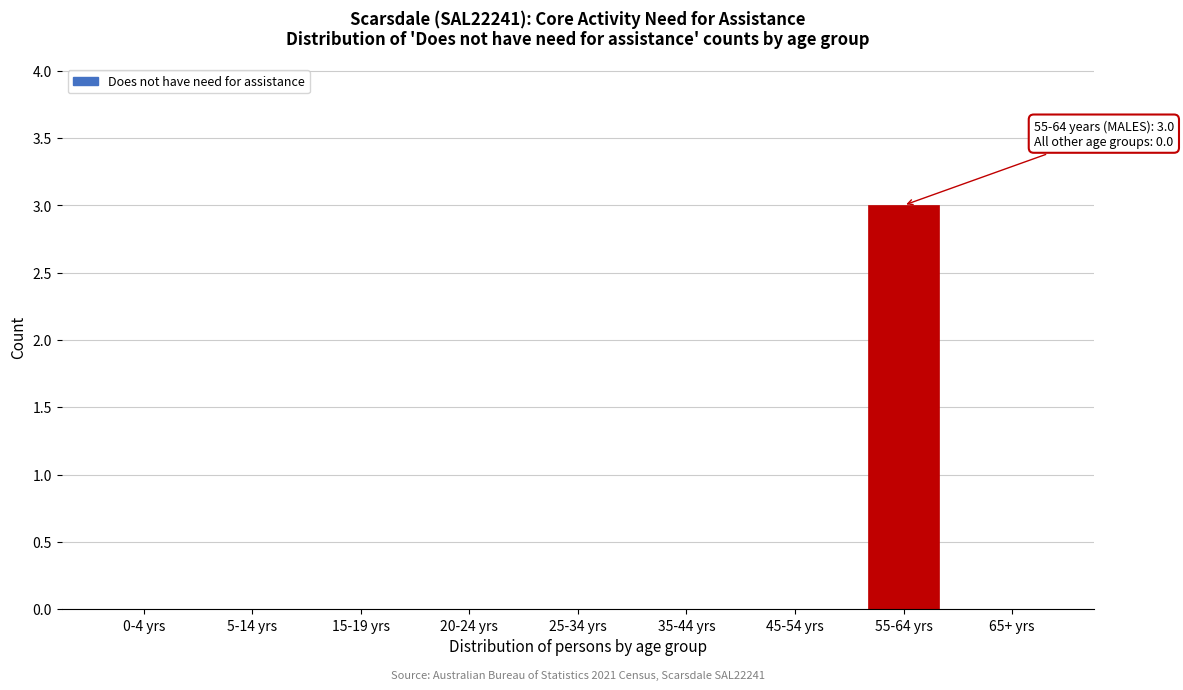

Reading left to right, extract all data points from this chart.

0-4 yrs=0	5-14 yrs=0	15-19 yrs=0	20-24 yrs=0	25-34 yrs=0	35-44 yrs=0	45-54 yrs=0	55-64 yrs=3	65+ yrs=0